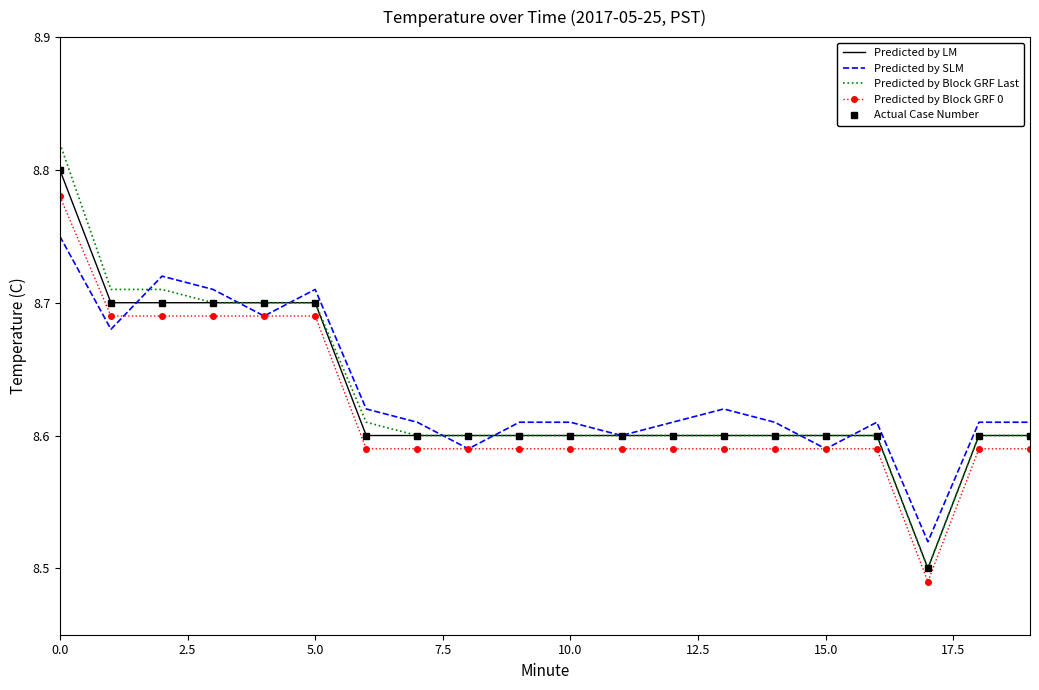

What is the difference between the maximum and minimum values in the Predicted by Block GRF 0 series?

0.3